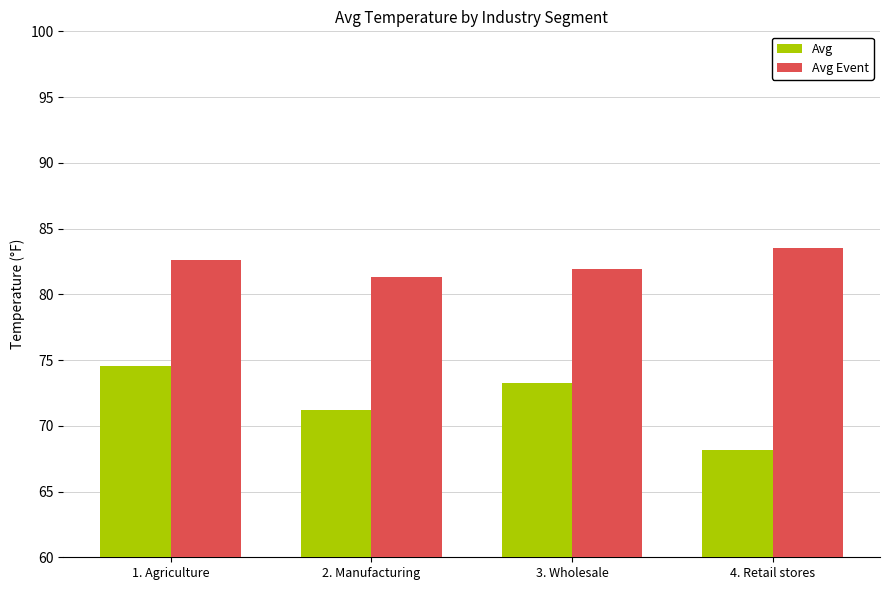

How many distinct data groups are displayed?

2